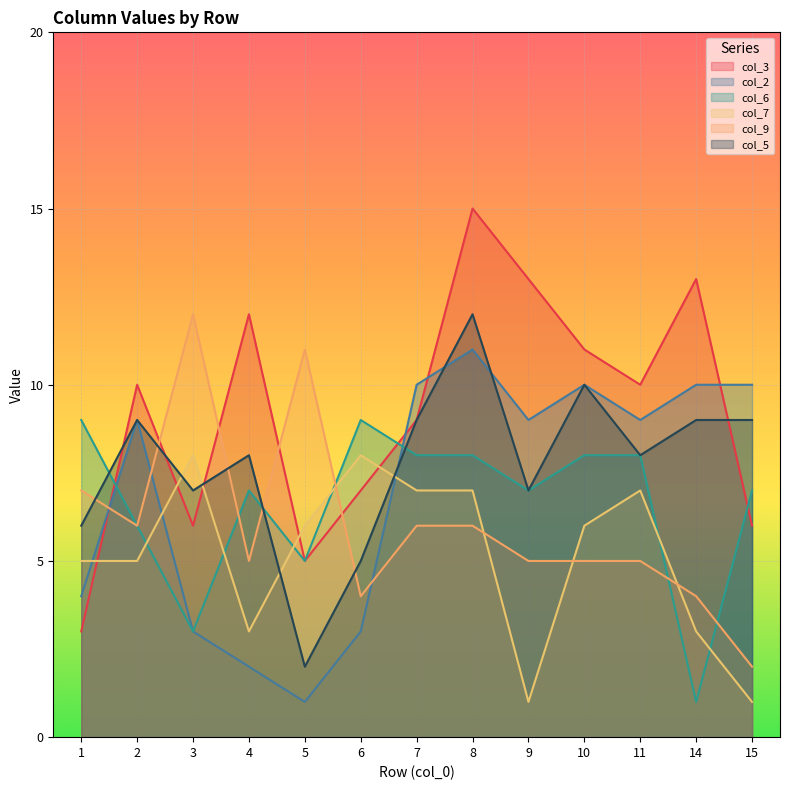

Reading left to right, list all the values displayed in this chart.

col_3: 3	10	6	12	5	7	9	15	13	11	10	13	6
col_2: 4	9	3	2	1	3	10	11	9	10	9	10	10
col_6: 9	6	3	7	5	9	8	8	7	8	8	1	7
col_7: 5	5	8	3	6	8	7	7	1	6	7	3	1
col_9: 7	6	12	5	11	4	6	6	5	5	5	4	2
col_5: 6	9	7	8	2	5	9	12	7	10	8	9	9